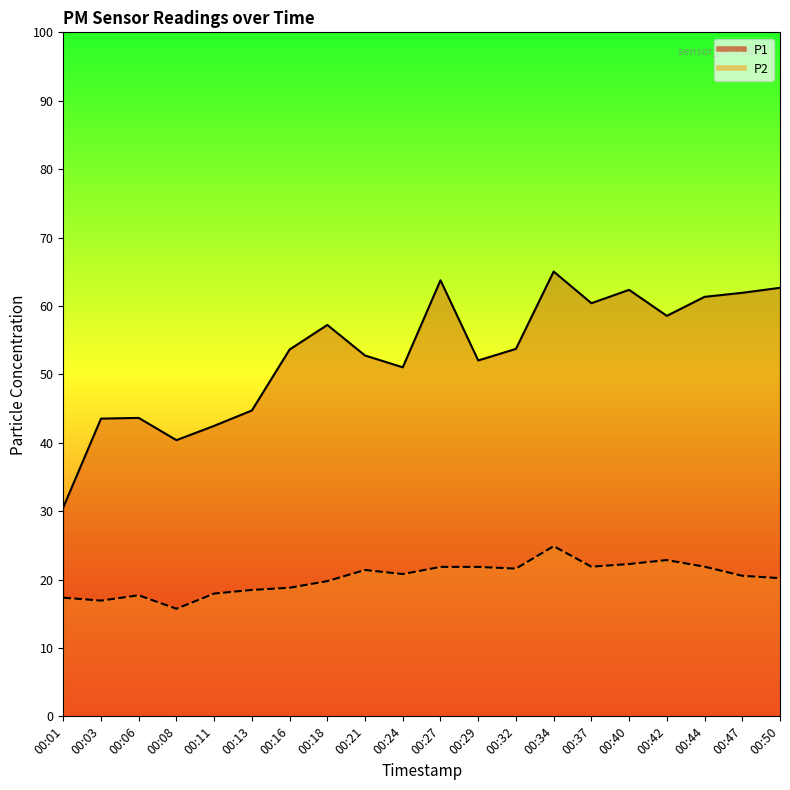

What are all the series names shown in the legend?

P1, P2